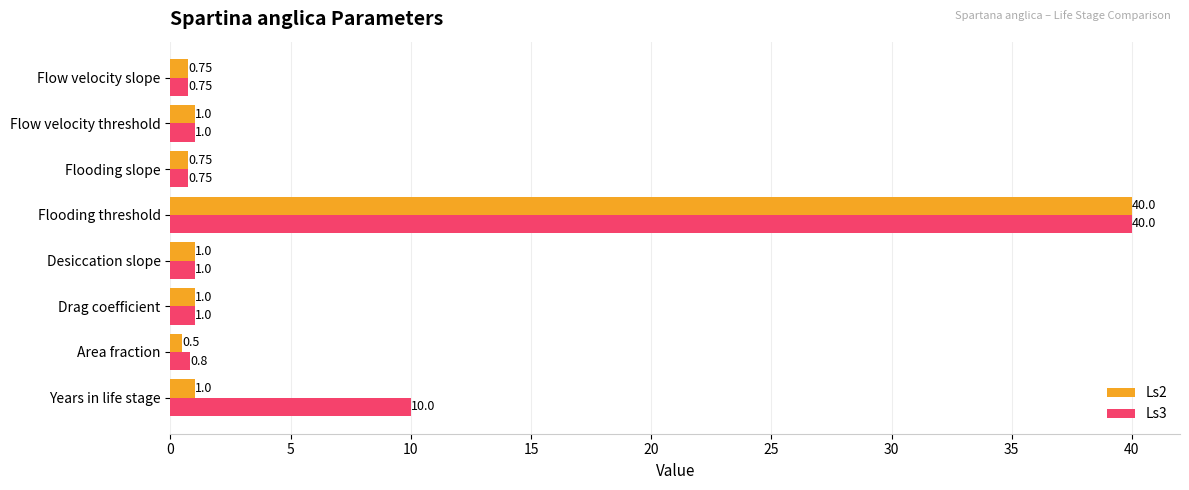

Which category has the lowest value across all series?

Area fraction